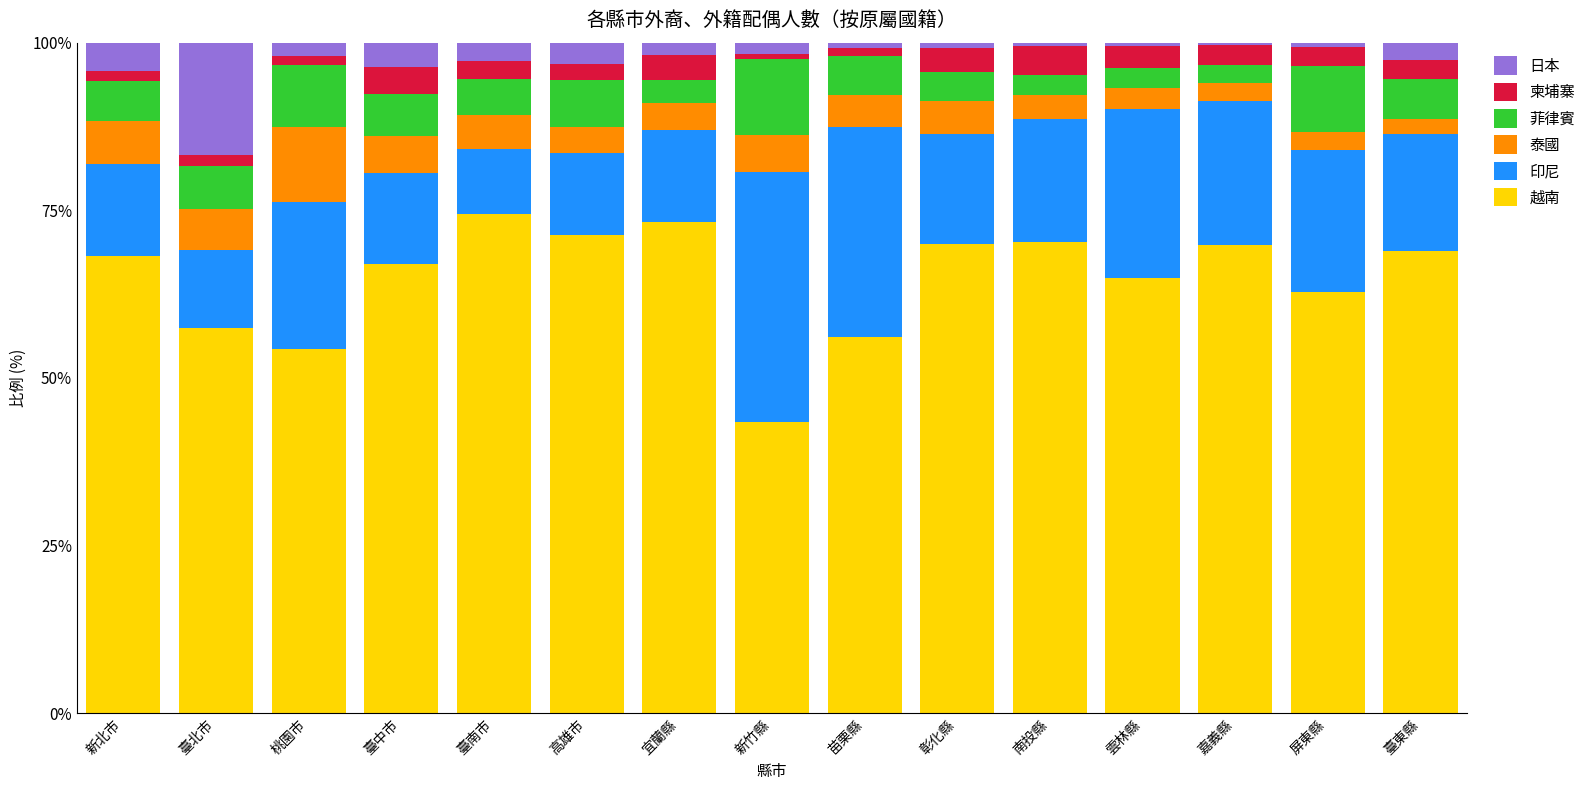

What is the total value across all series at 高雄市?

100.0